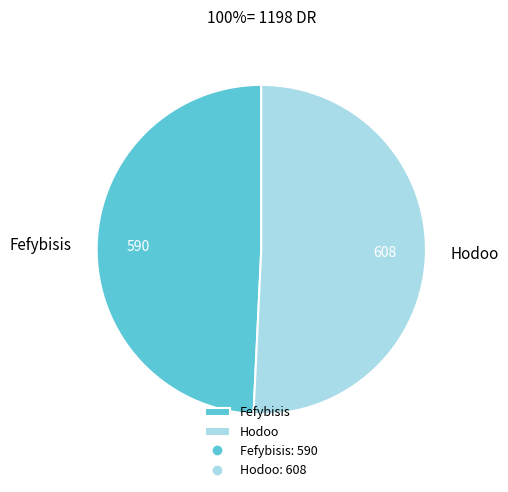

Does Hodoo account for over 50% of the chart?

Yes